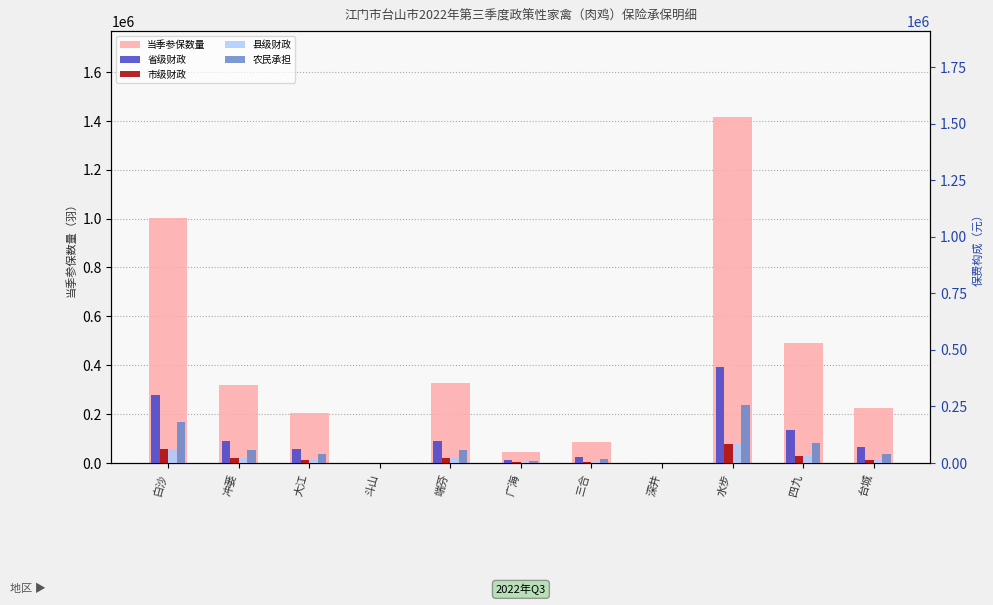

What is the difference between the maximum and minimum values in the 省级财政 series?

424500